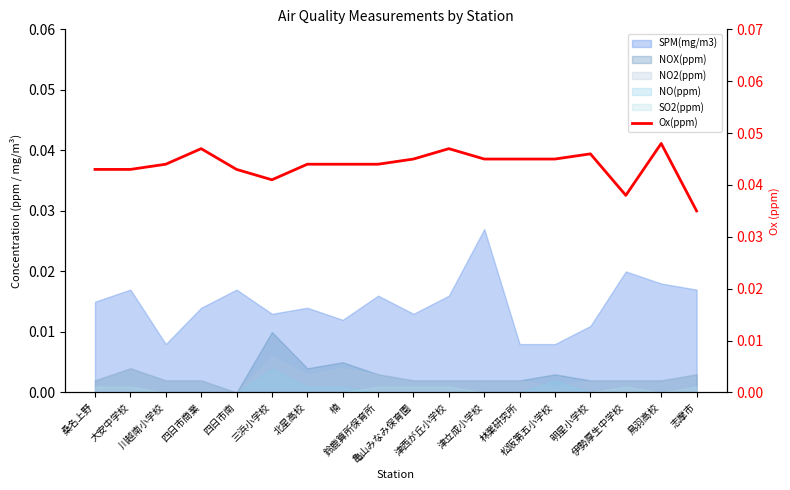

The chart shows a value of 0.0 at 大安中学校. True or false?

False